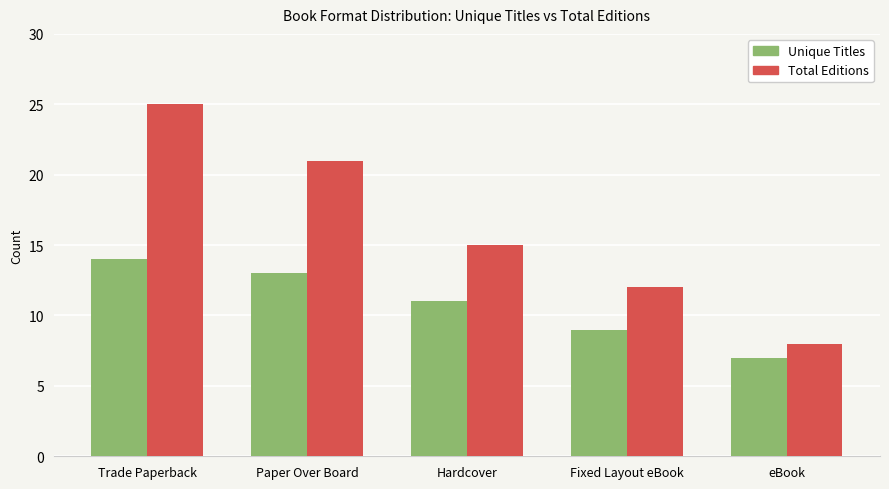

Reading right to left, what are all the values shown in this chart?

Unique Titles: 7	9	11	13	14
Total Editions: 8	12	15	21	25